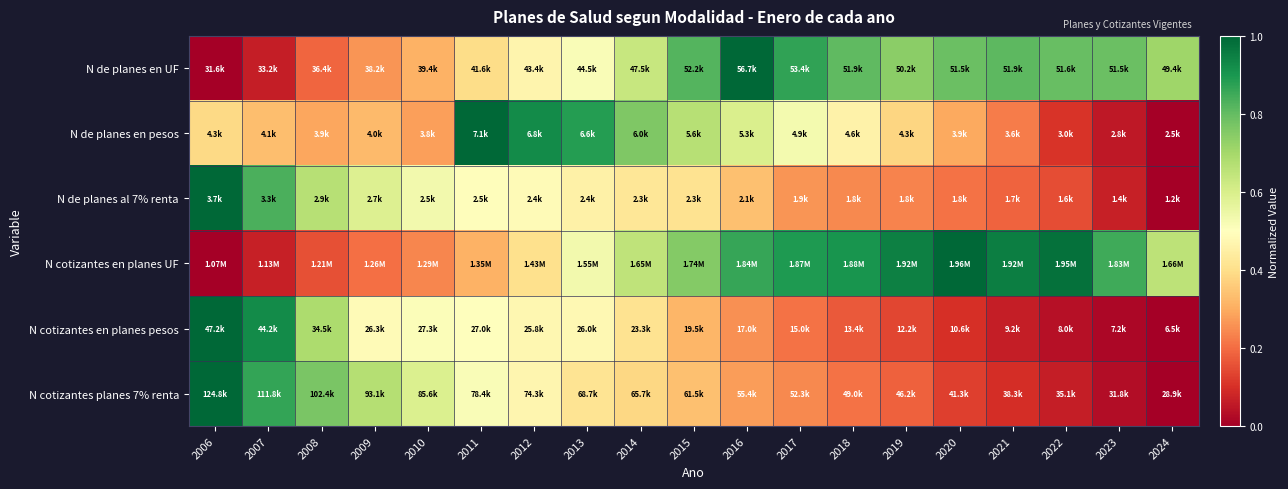

What is the total value across all series at 2014?

3.3